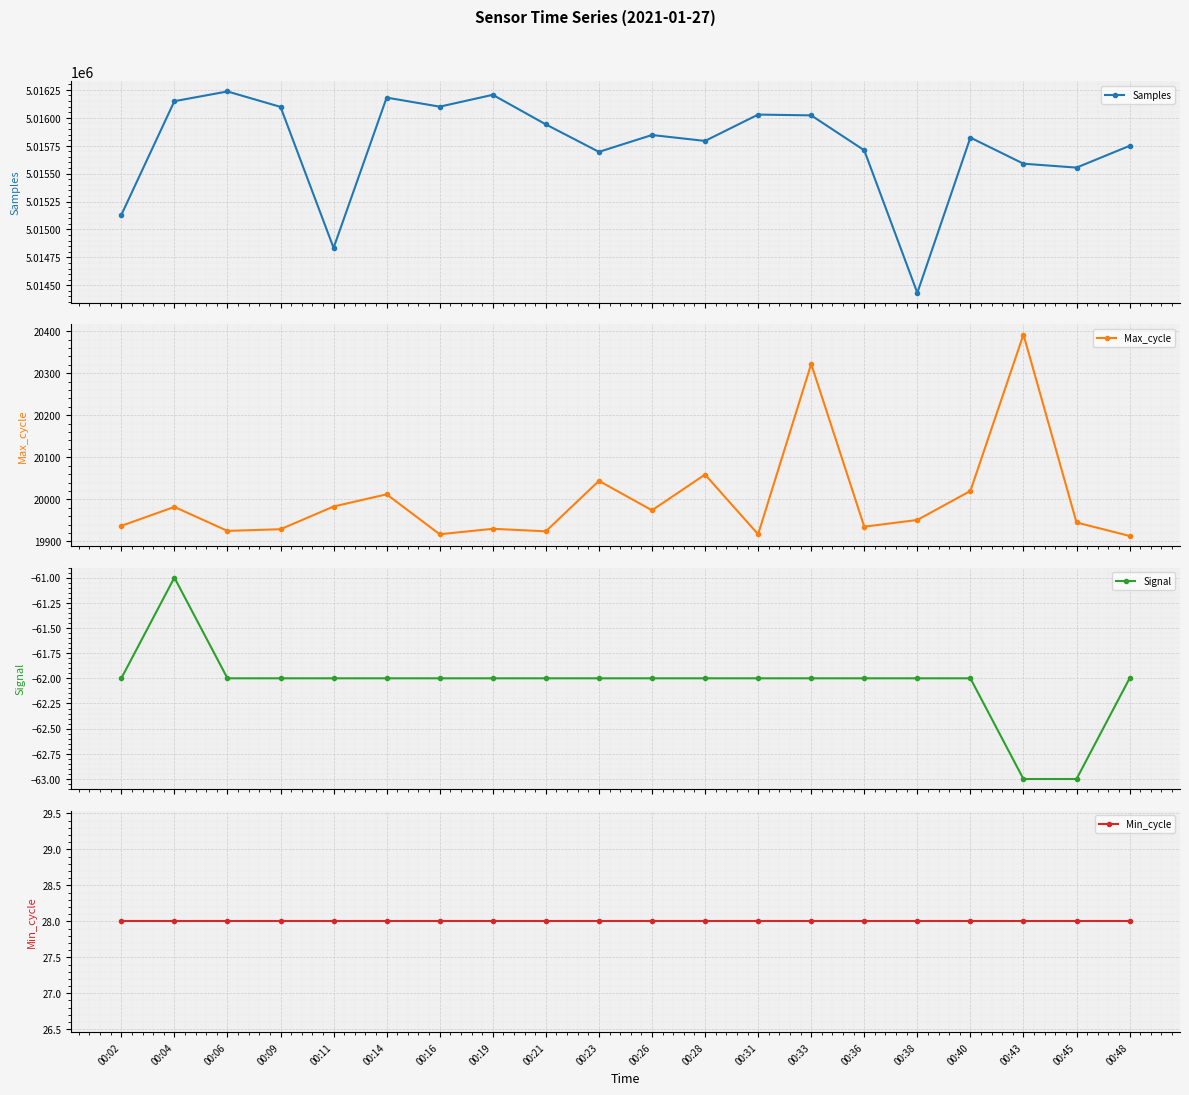

At which label does Samples first exceed 5015846?

00:04